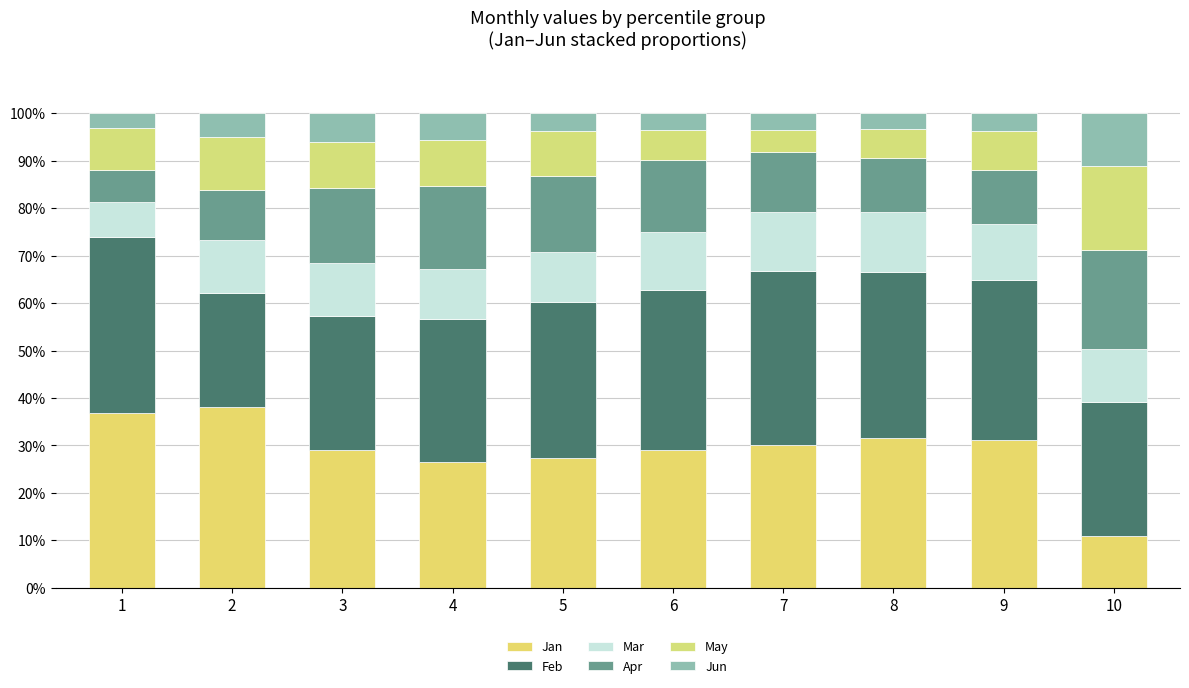

Does the chart contain stacked bars?

Yes